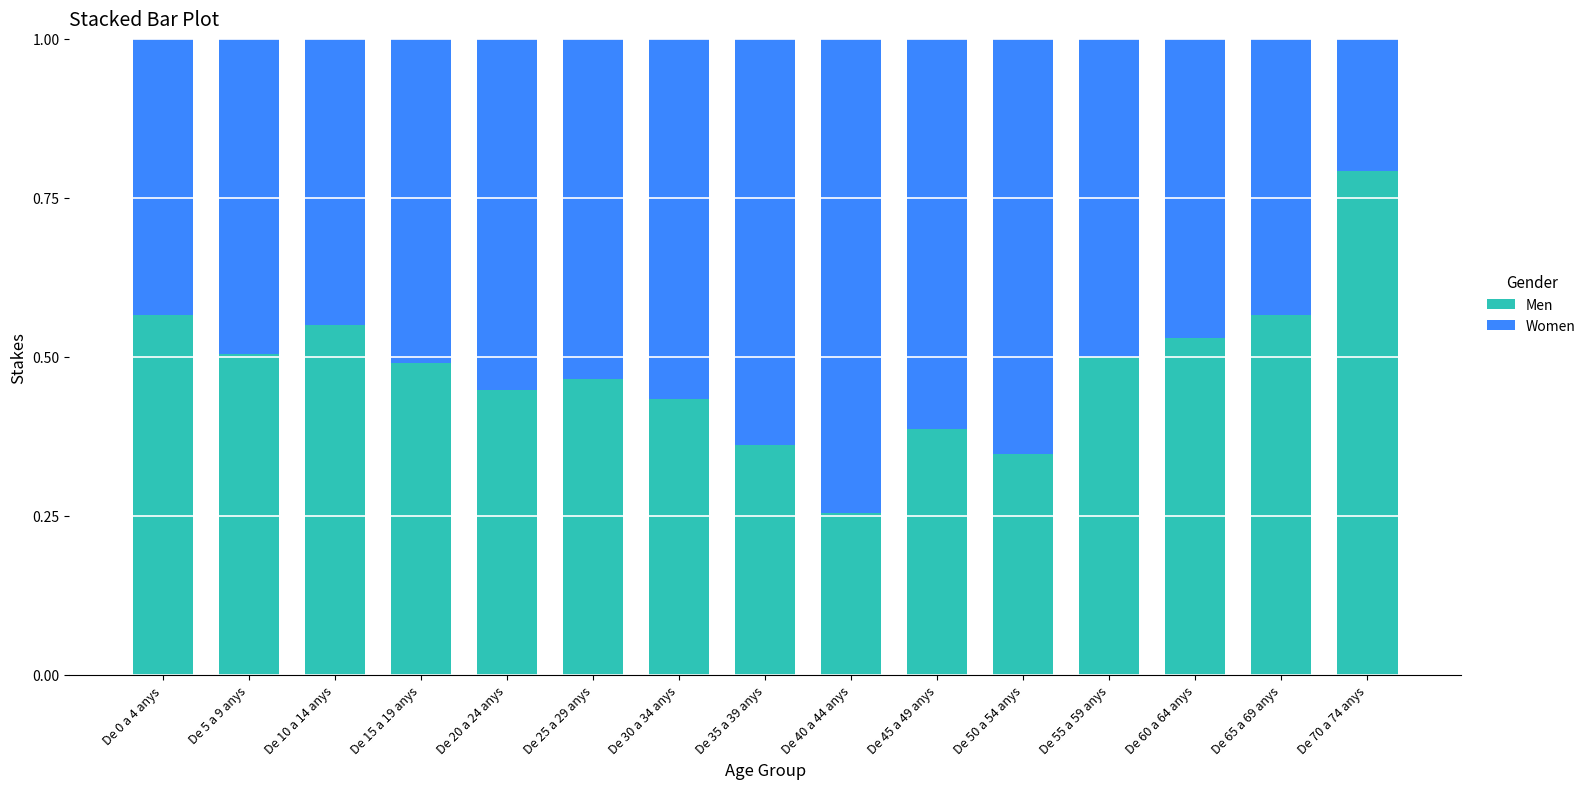

The value of Men at De 50 a 54 anys is 0.6. True or false?

False